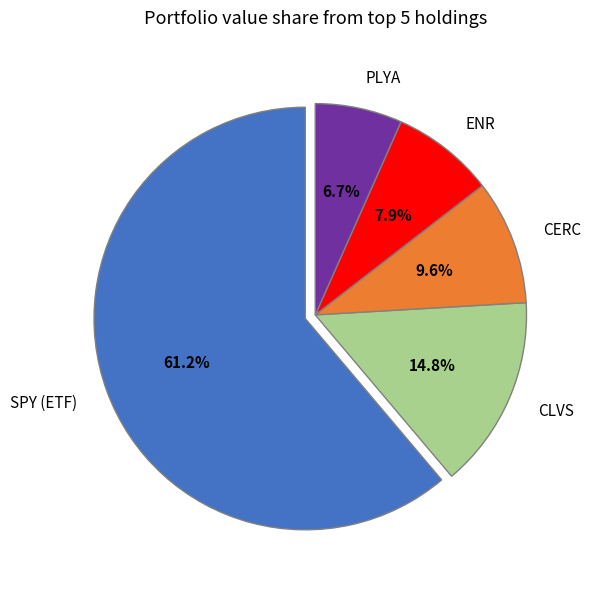

Is it true that ENR is 8% of the pie?

True